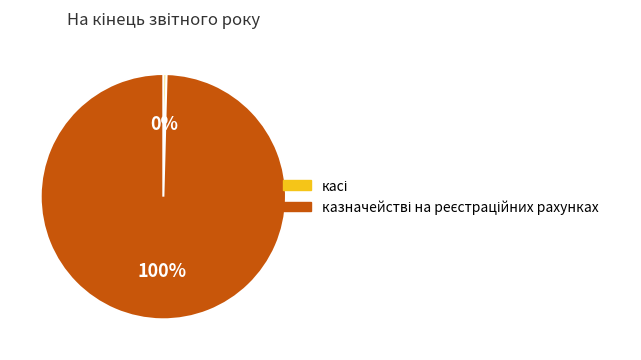

How many segments does this pie chart have?

2